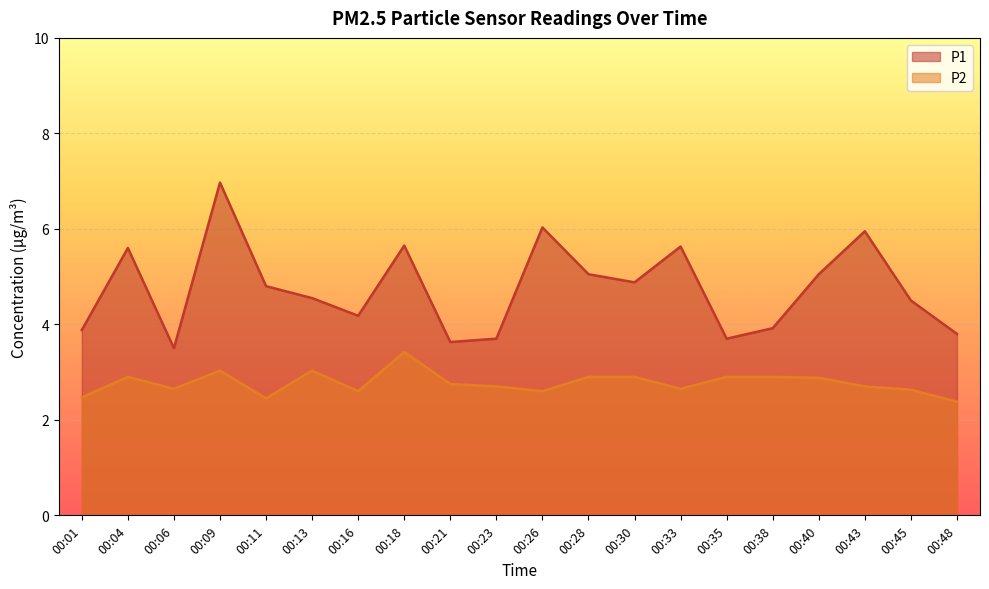

What are all the series names shown in the legend?

P1, P2